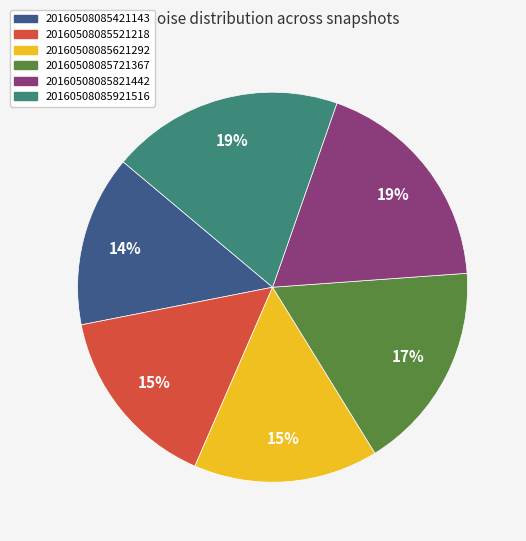

Is it true that 20160508085821442 is 19% of the pie?

True